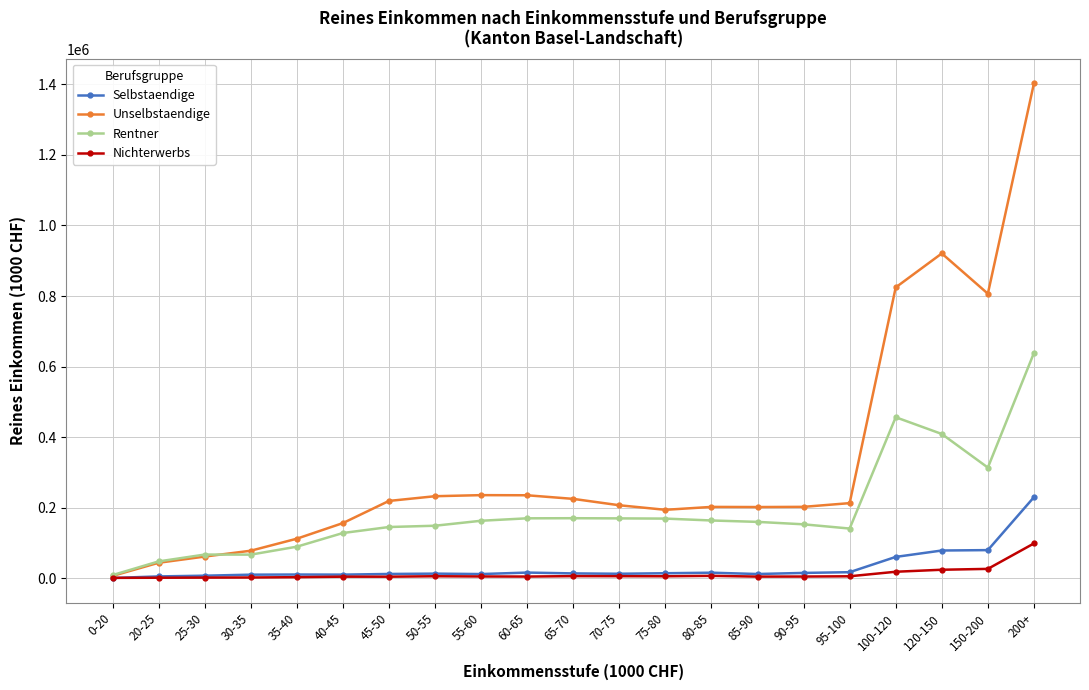

Which series has the widest spread of values?

Unselbstaendige